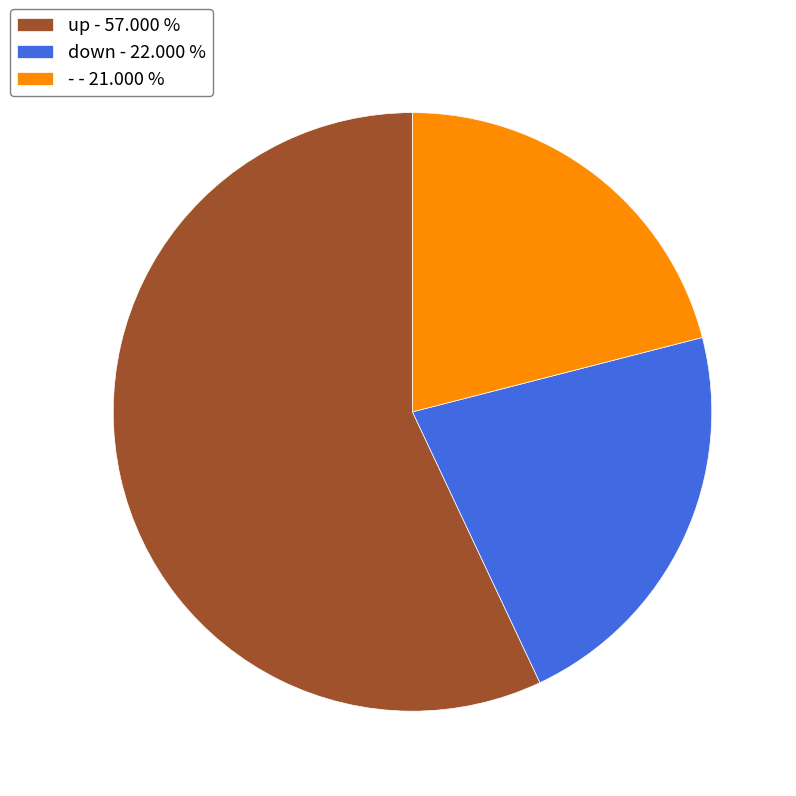

Which has a higher value, up - 57.000 % or - - 21.000 %?

up - 57.000 %